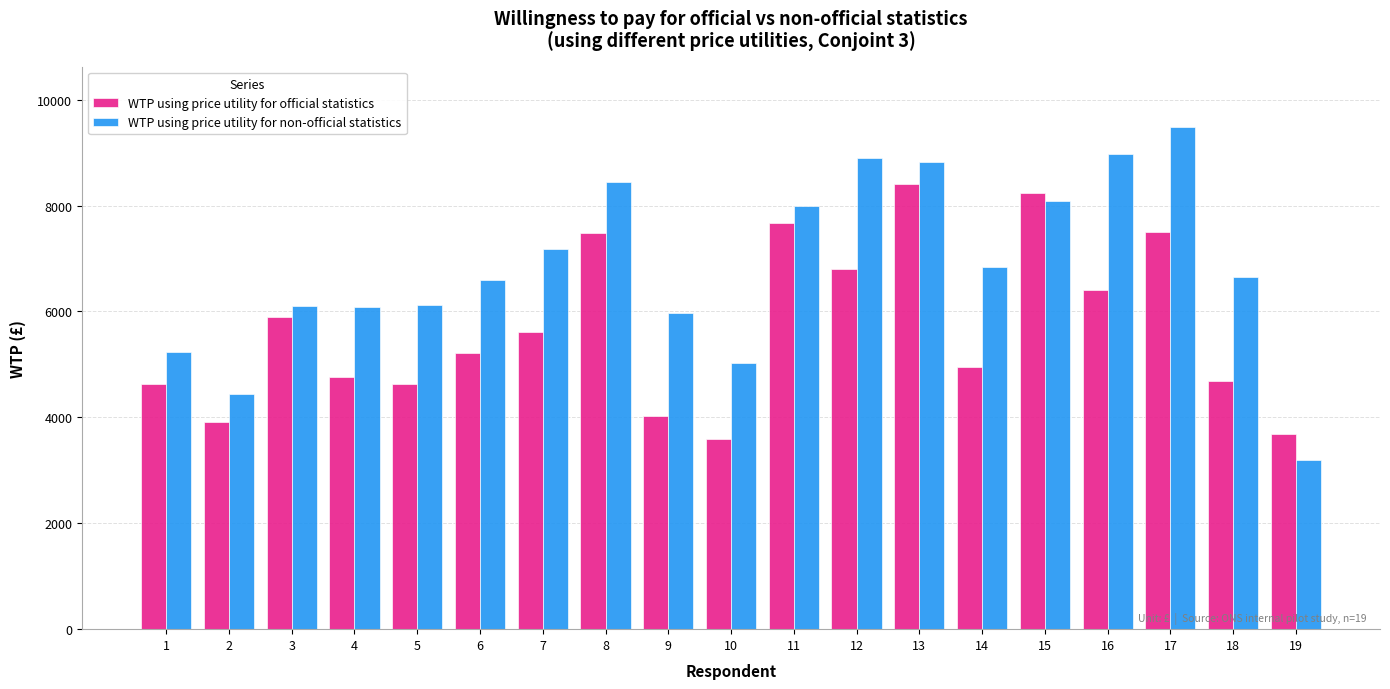

Are the bars horizontal?

No